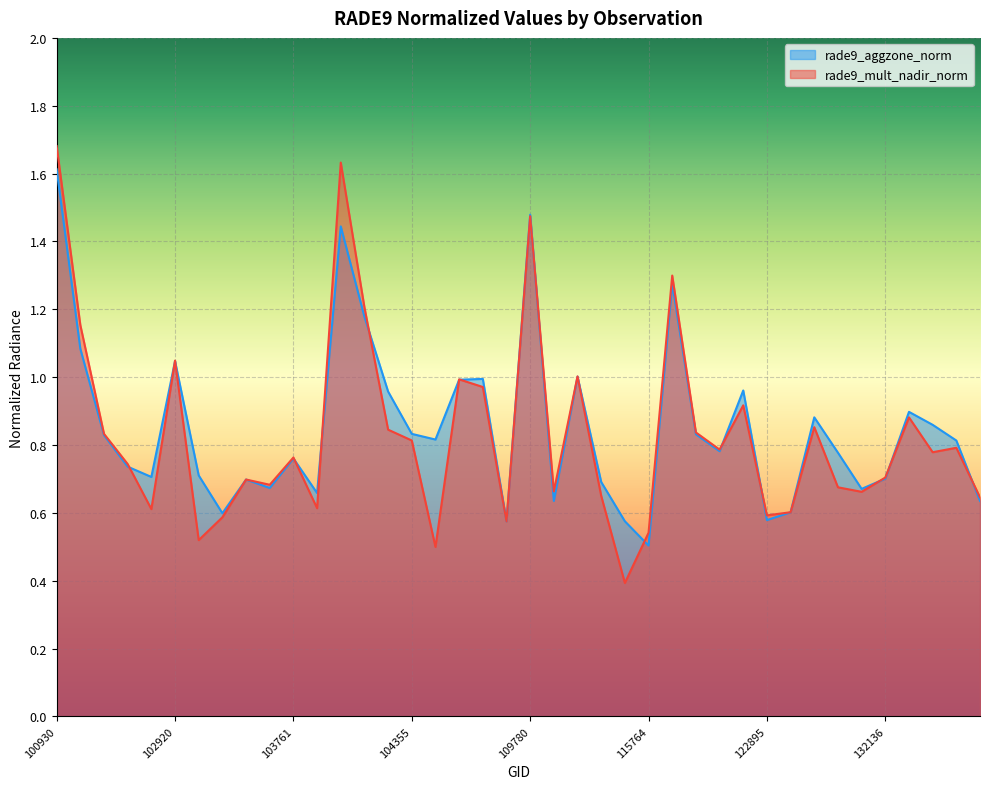

Between 103040 and 122002, which series saw the biggest shift?

rade9_mult_nadir_norm